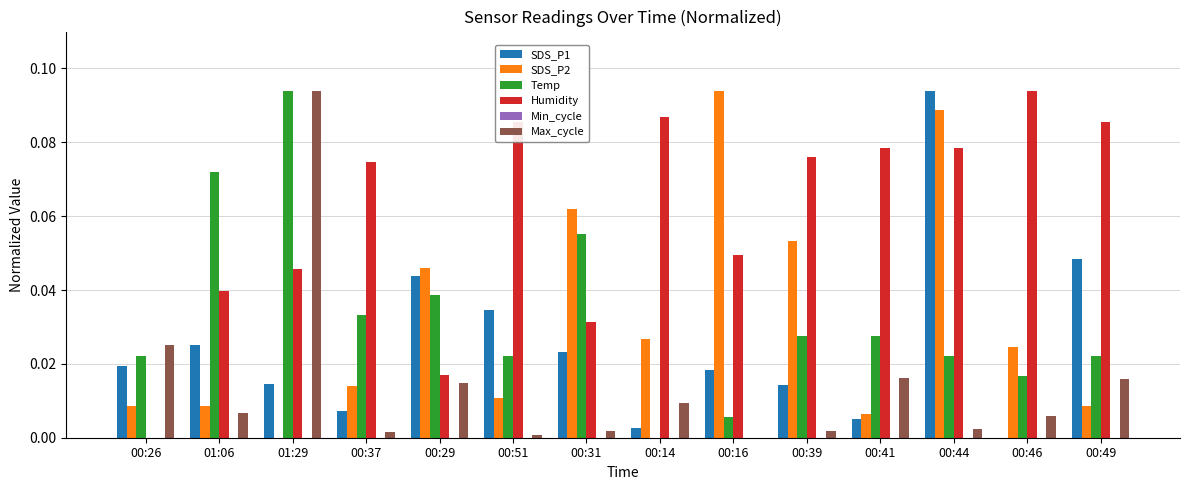

True or false: Max_cycle has a value of 0.0 at 00:46.

True